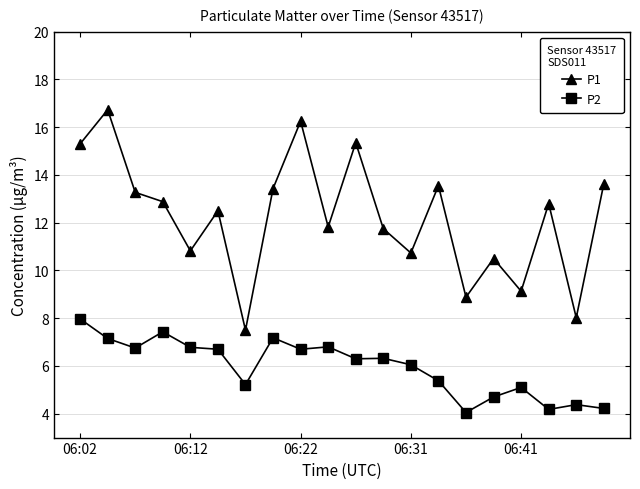

True or false: P2 and P1 intersect in this chart.

False